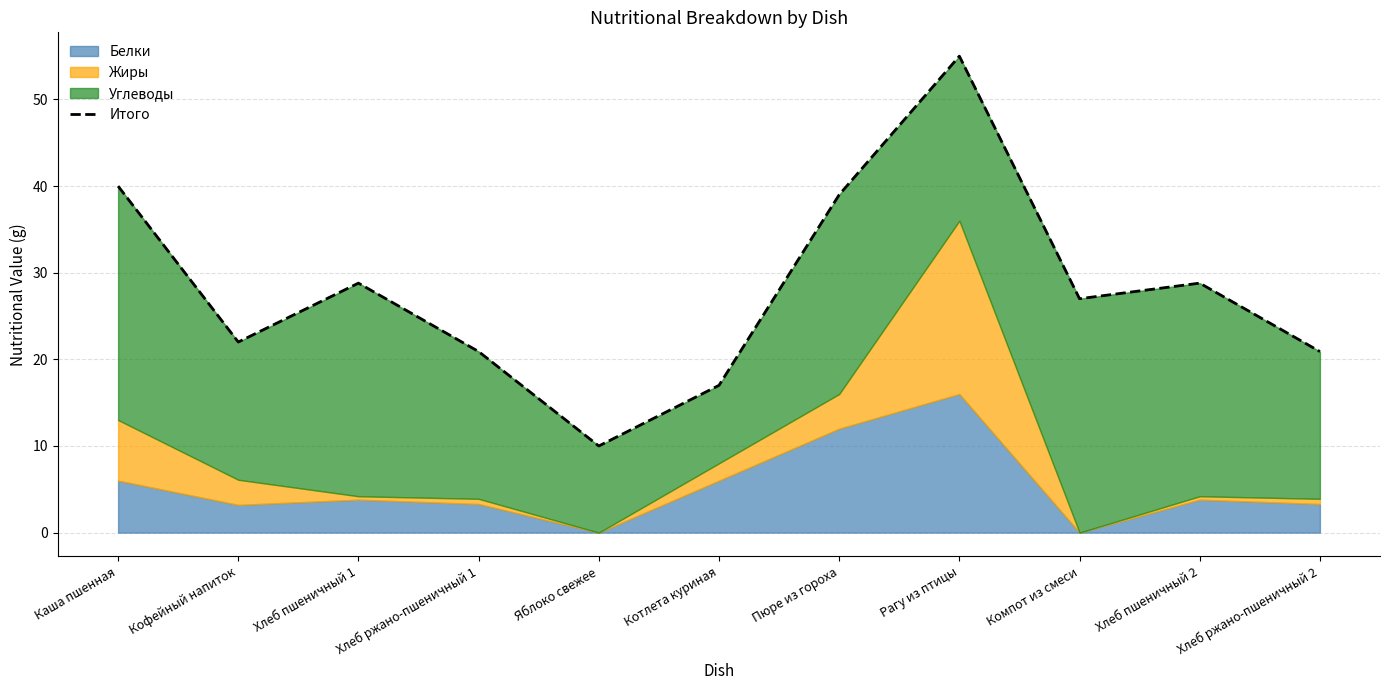

Does the chart have visible grid lines?

Yes